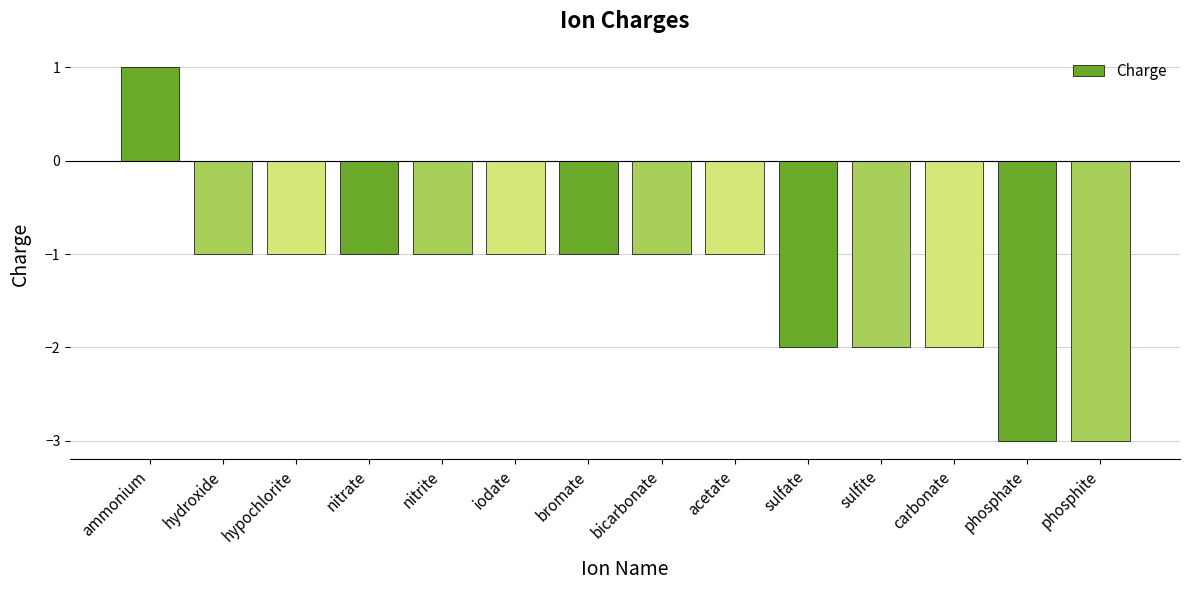

The value at bromate is -1. True or false?

True